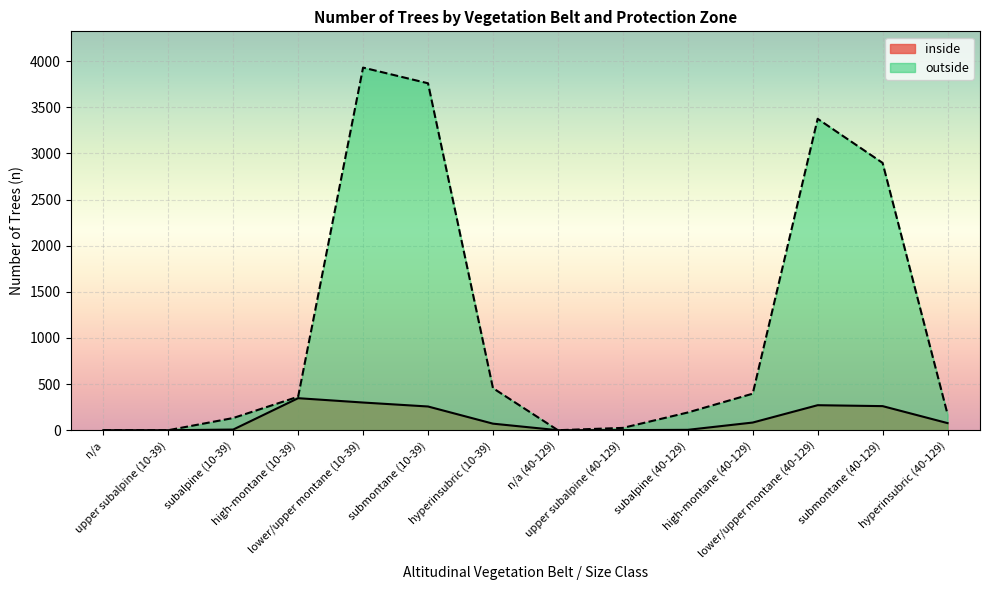

Which label corresponds to the smallest value in the chart?

n/a